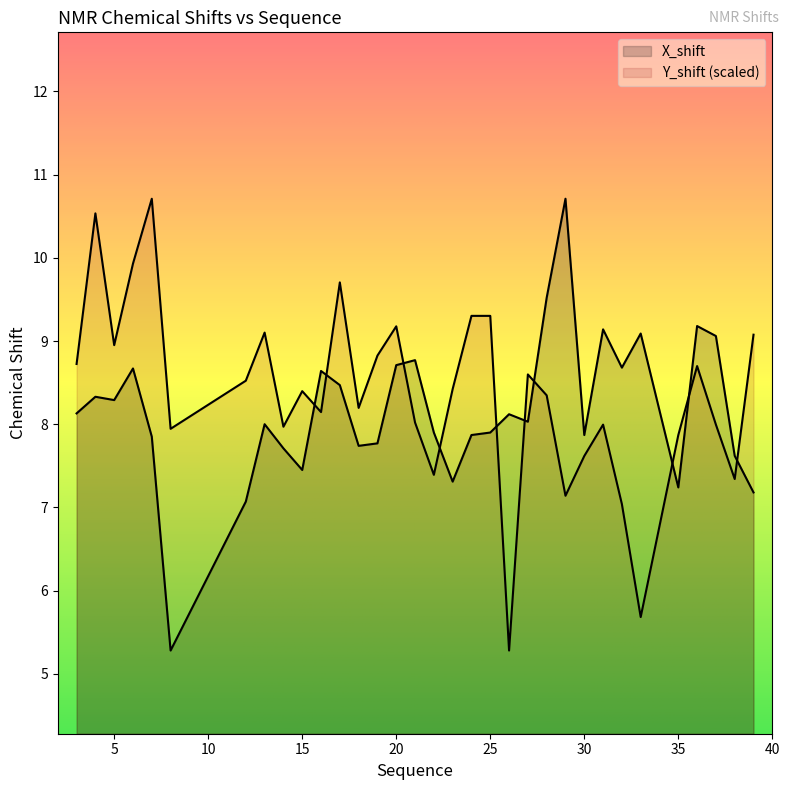

The value of X_shift at 31 is 9.1. True or false?

True